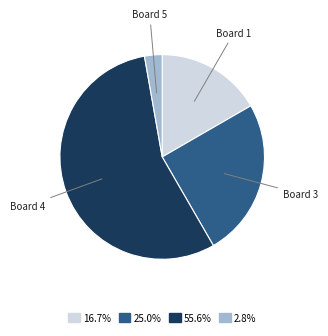

Is there a majority slice in this chart?

Yes